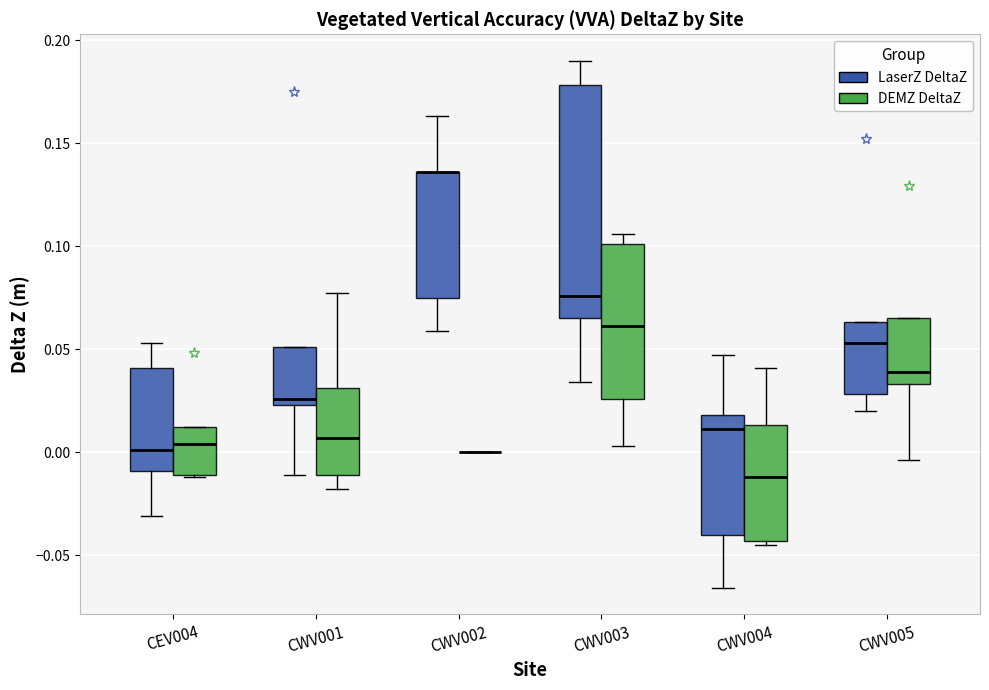

Which box is the tallest, from its lower edge to its upper edge?

CWV003 (LaserZ DeltaZ)